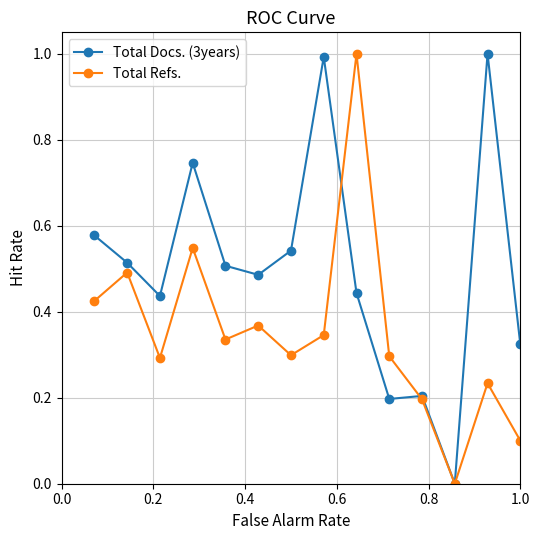

Count the Total Refs. values in the range 0 to 1.

14